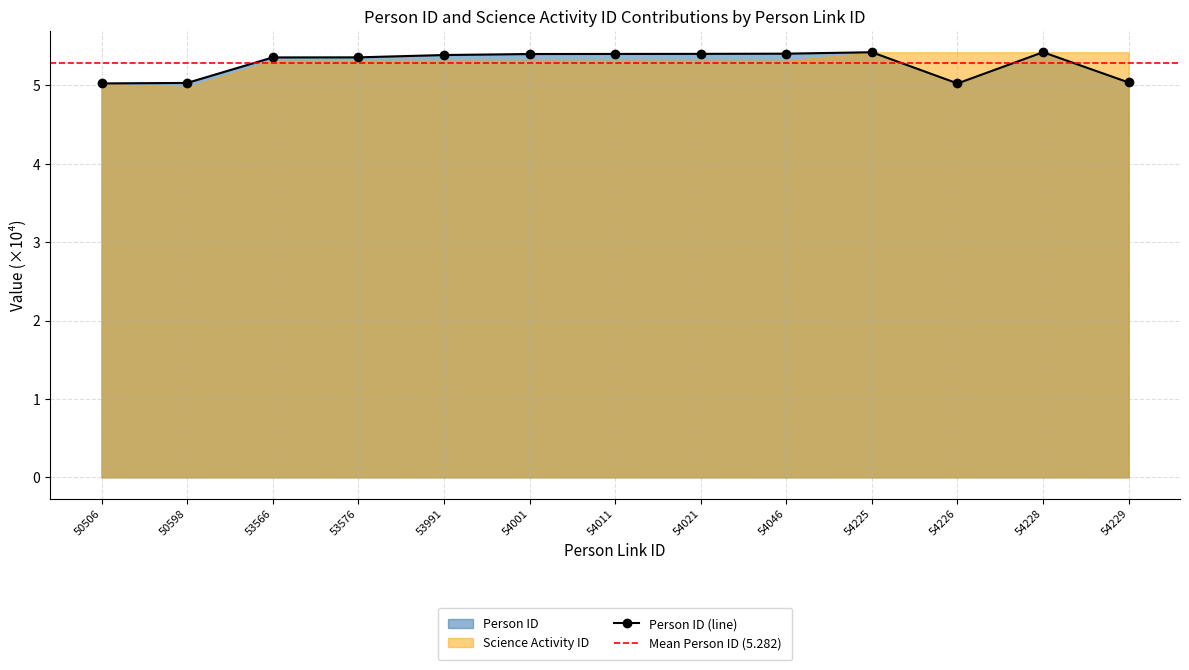

What is the change in value from 53991 to 54226?

-0.4